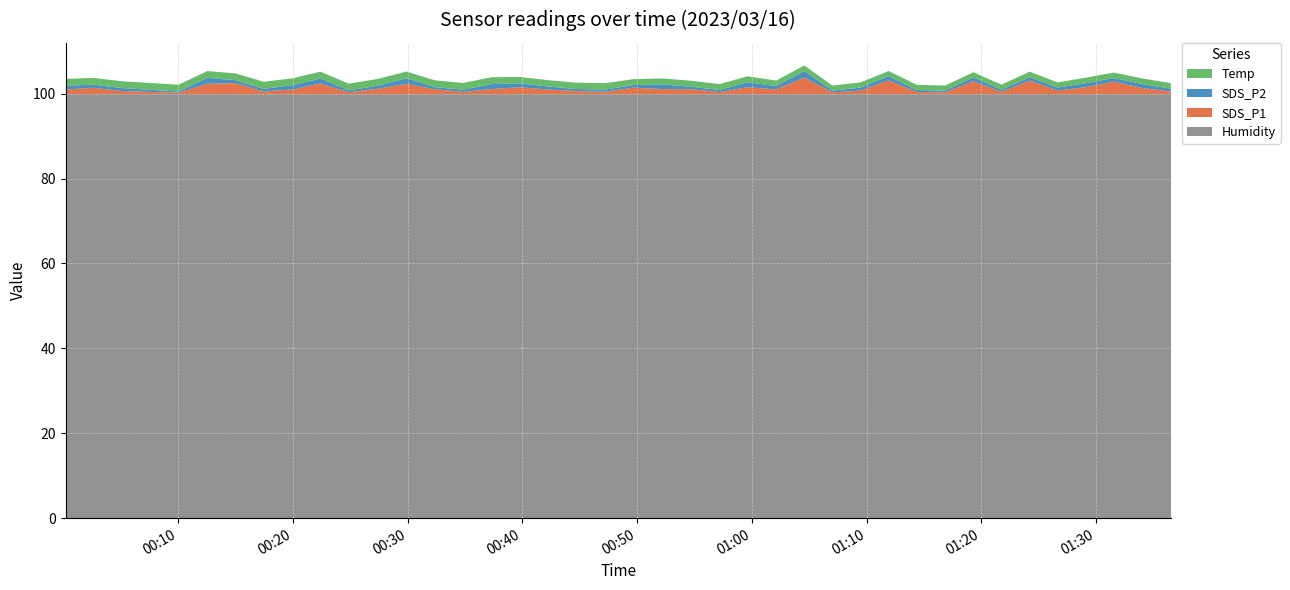

Reading left to right, what are all the values shown in this chart?

SDS_P1: 1.1	1.5	0.7	0.5	0.3	2.4	2.6	0.6	1.1	2.5	0.4	1.2	2.4	1.1	0.5	1.2	1.6	1.1	0.7	0.5	1.5	1.2	1.1	0.5	1.6	1.1	3.9	0.4	0.8	3.2	0.5	0.4	3.0	0.5	3.2	0.8	1.6	2.9	1.4	0.6
SDS_P2: 0.9	0.7	0.7	0.5	0.3	1.4	0.7	0.6	1.0	1.2	0.4	0.7	1.3	0.5	0.5	1.2	0.9	0.7	0.5	0.5	0.6	1.1	0.6	0.5	1.2	0.8	1.5	0.4	0.7	1.0	0.5	0.4	0.9	0.5	0.8	0.7	0.9	0.8	1.0	0.6
Temp: 1.6	1.6	1.6	1.6	1.6	1.6	1.6	1.7	1.6	1.6	1.6	1.6	1.6	1.6	1.6	1.6	1.5	1.5	1.5	1.5	1.4	1.4	1.4	1.4	1.4	1.3	1.3	1.2	1.2	1.2	1.2	1.2	1.2	1.2	1.3	1.2	1.3	1.3	1.3	1.3
Humidity: 99.9	99.9	99.9	99.9	99.9	99.9	99.9	99.9	99.9	99.9	99.9	99.9	99.9	99.9	99.9	99.9	99.9	99.9	99.9	99.9	99.9	99.9	99.9	99.9	99.9	99.9	99.9	99.9	99.9	99.9	99.9	99.9	99.9	99.9	99.9	99.9	99.9	99.9	99.9	99.9